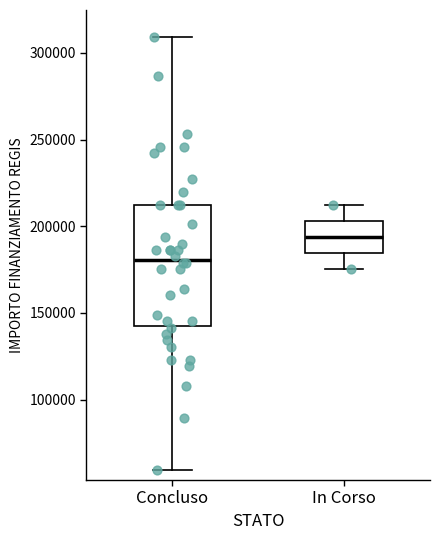

Reading left to right, read every box against the y-axis: the position of its median line, the range the box covers, and the ends of its whiskers. The values are not printed on the chart, so give them approximately, as read against the axis.

Concluso: median 180000, box 145000 to 210000, whiskers 60000 to 310000
In Corso: median 195000, box 185000 to 205000, whiskers 175000 to 210000